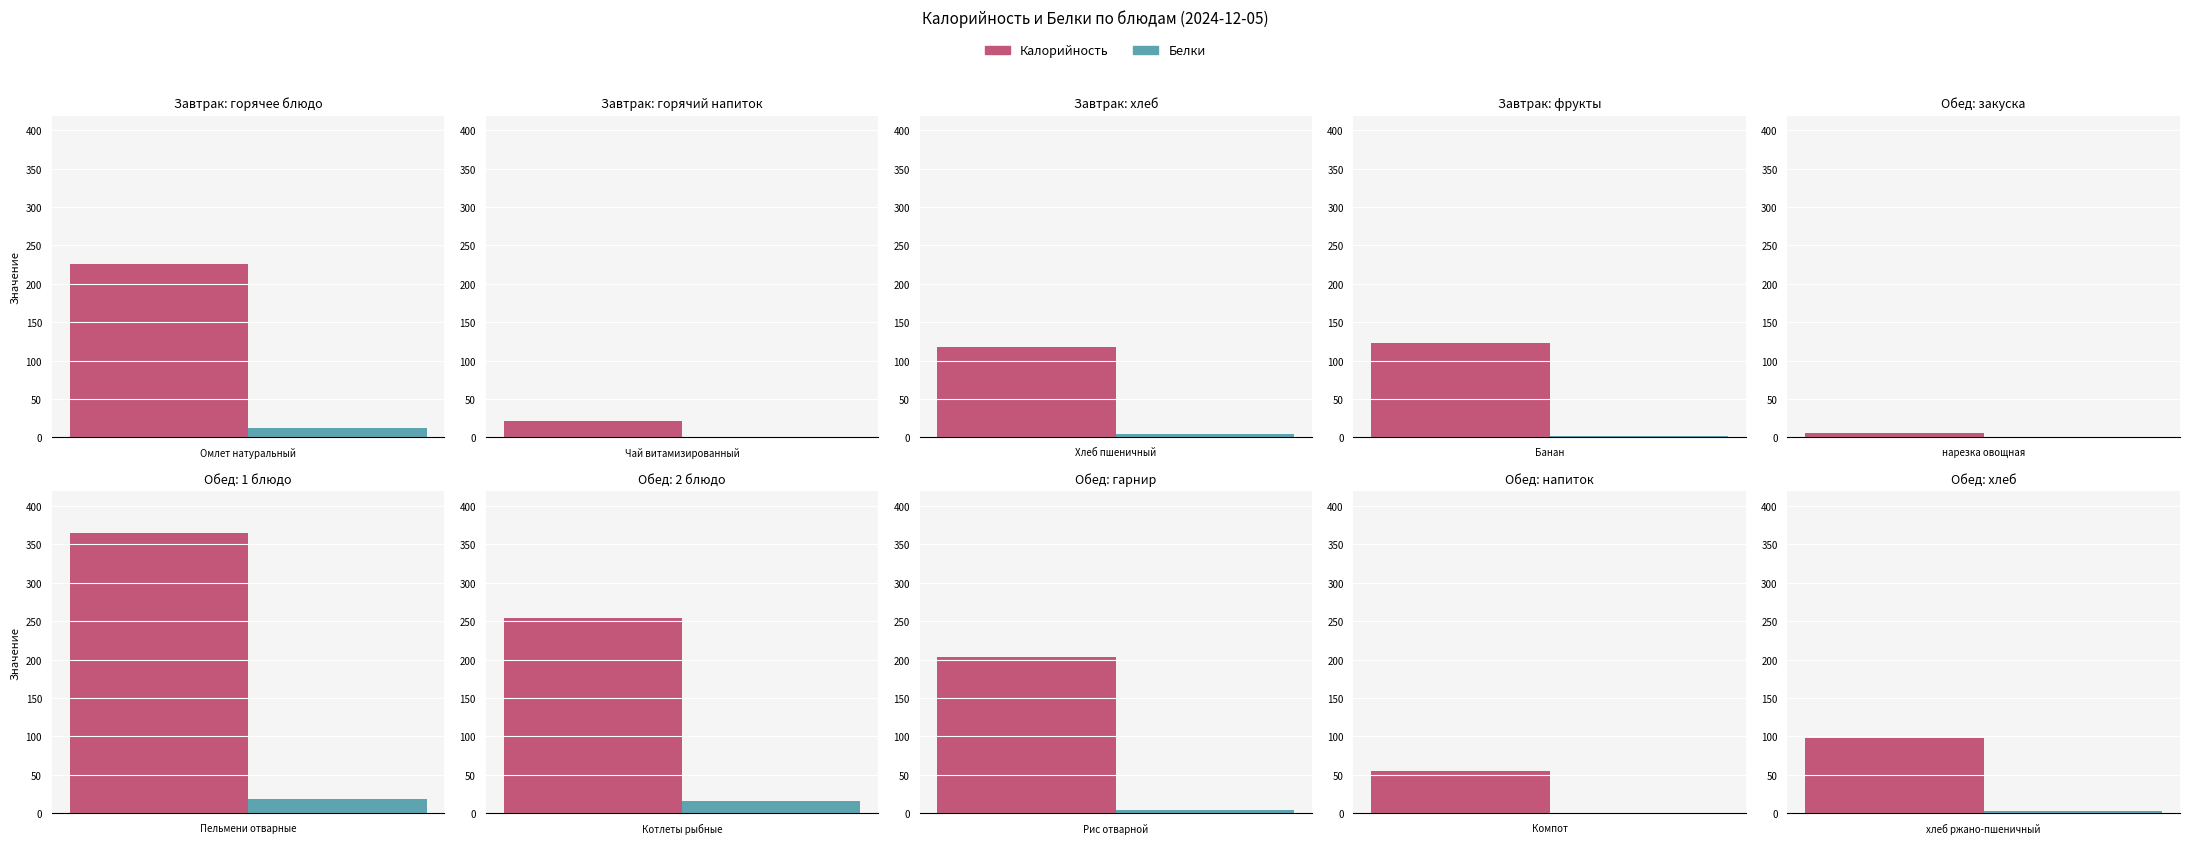

What is the label of the 9th bar from the right?

Чай витамизированный